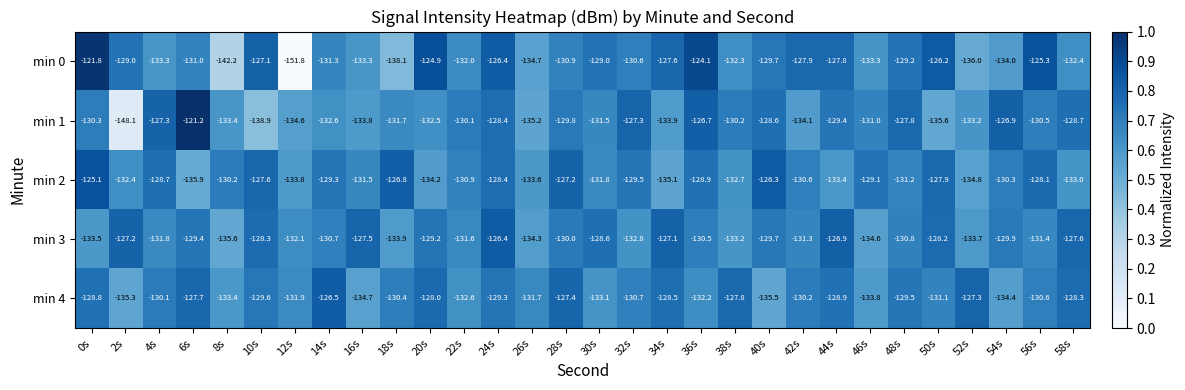

Which series has the largest range (max minus min)?

min 0